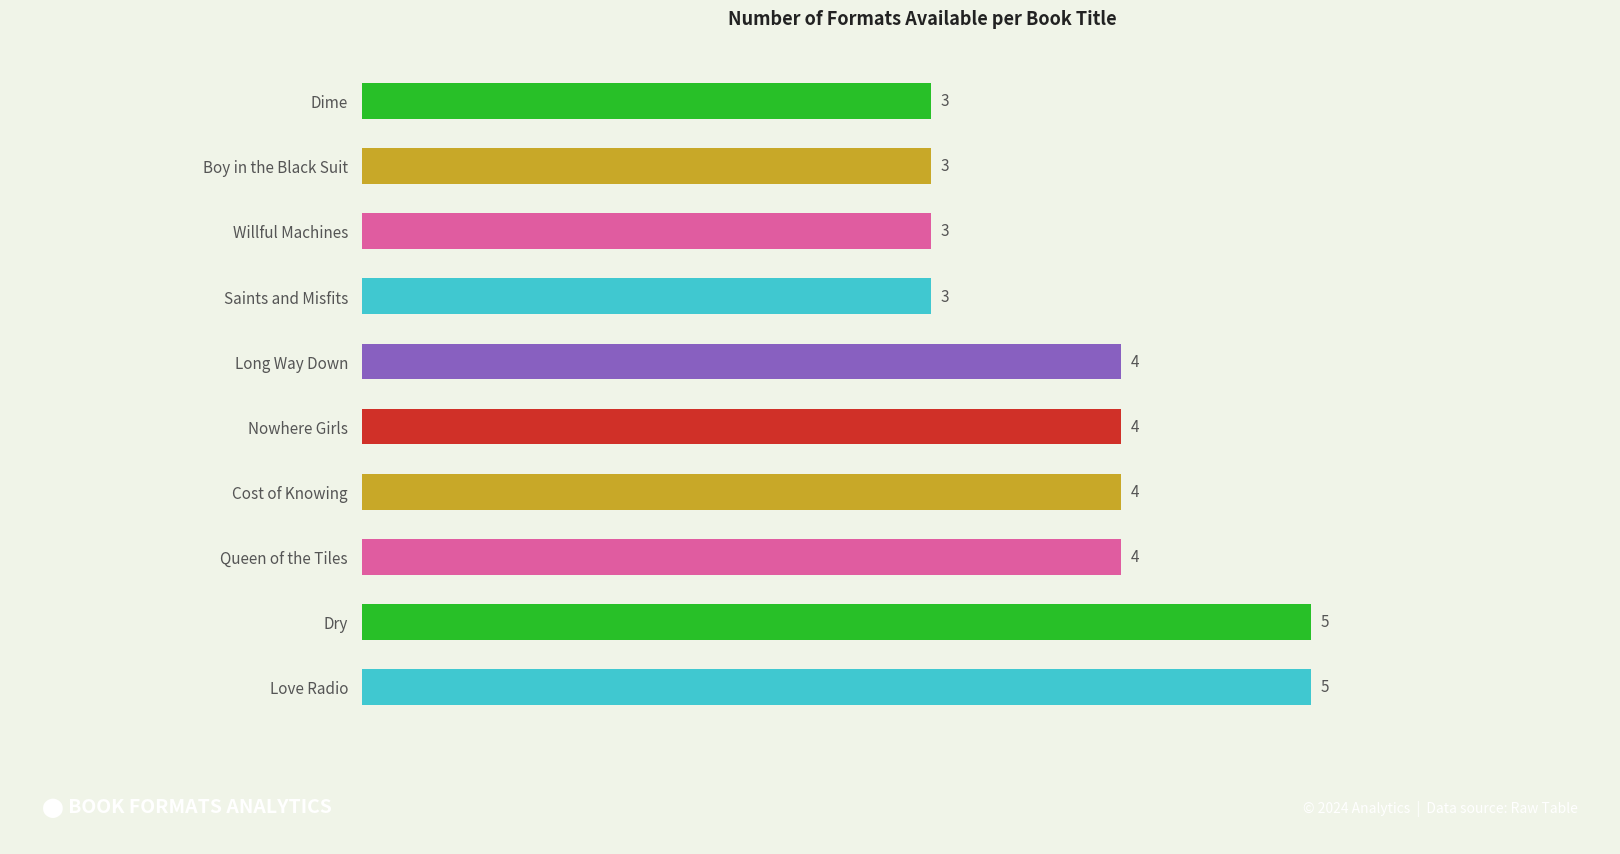

How many values are between 3 and 4?

8